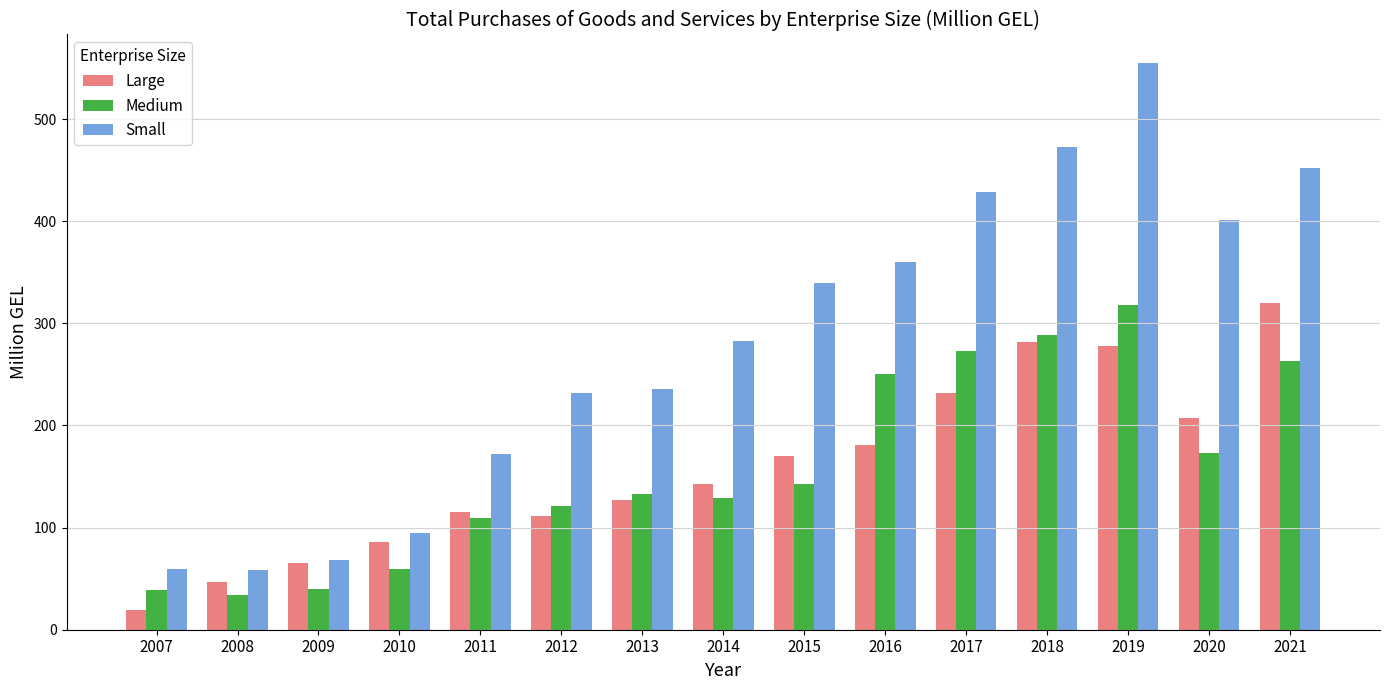

Which label corresponds to the largest value in the chart?

2019